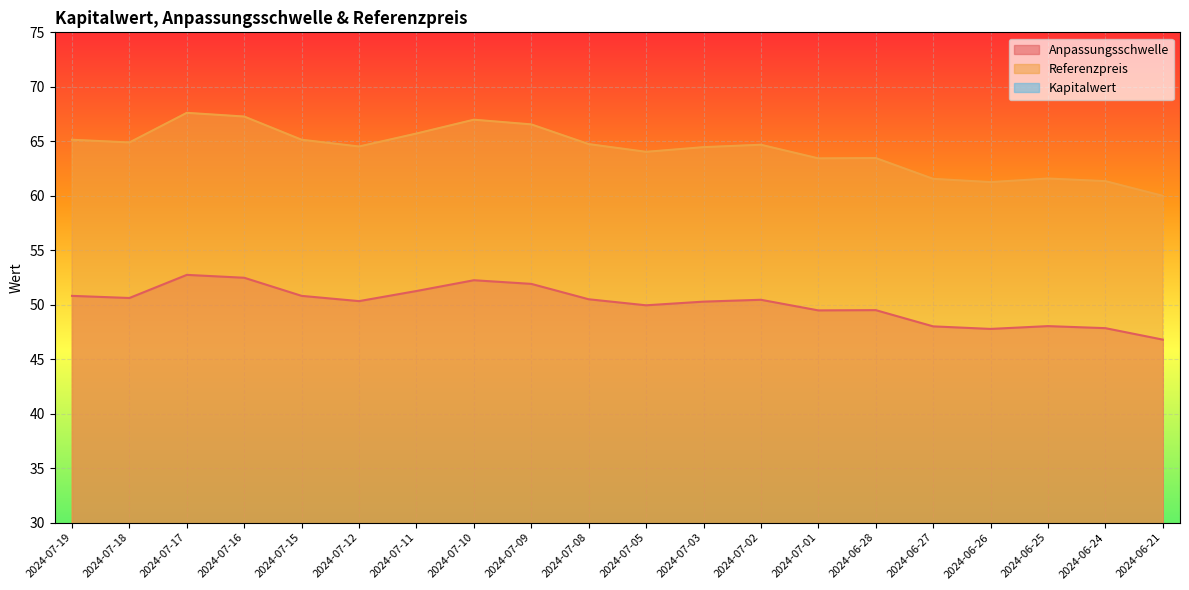

What is the maximum value shown in the chart?

67.6